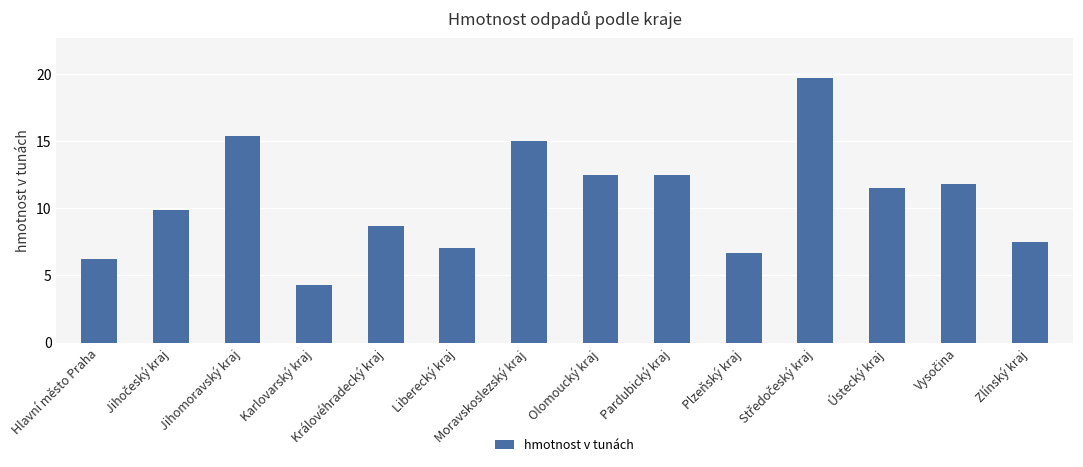

True or false: the data shows 3.2 at Ústecký kraj.

False